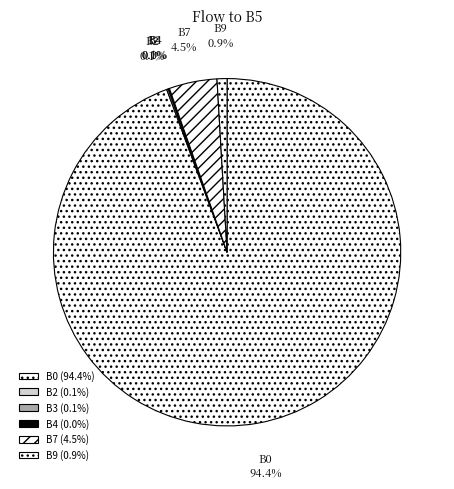

What percentage is NOT represented by B0?

5.6%